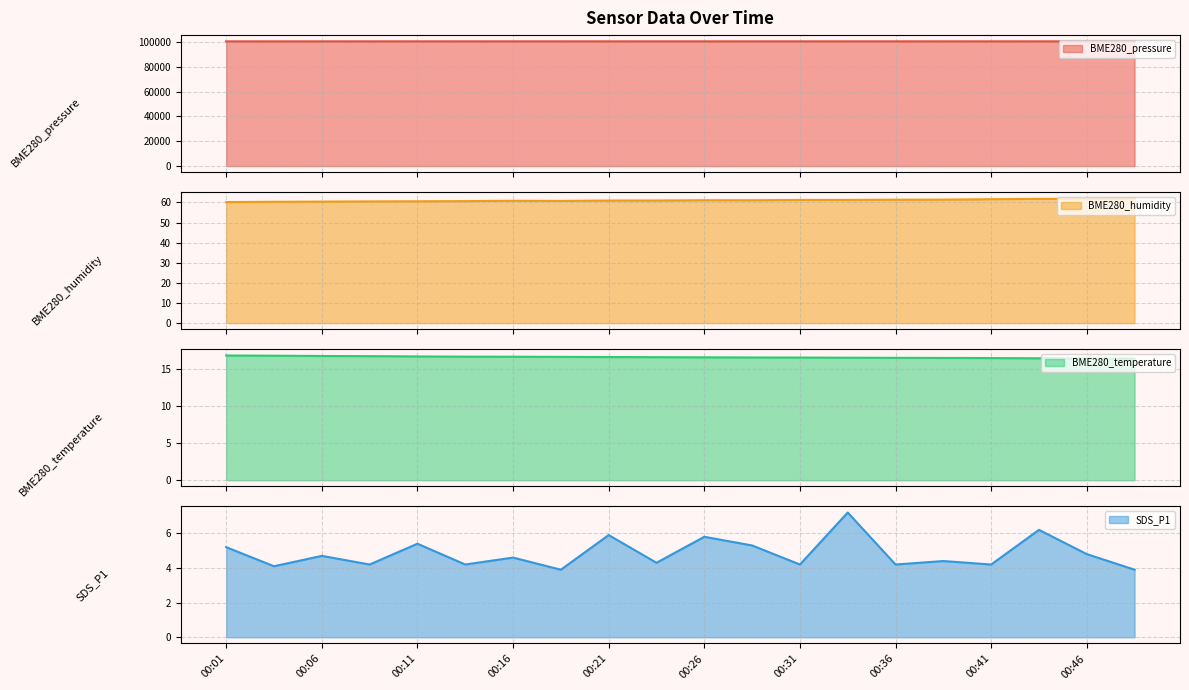

True or false: BME280_pressure has a value of 100560.0 at 00:01.

True